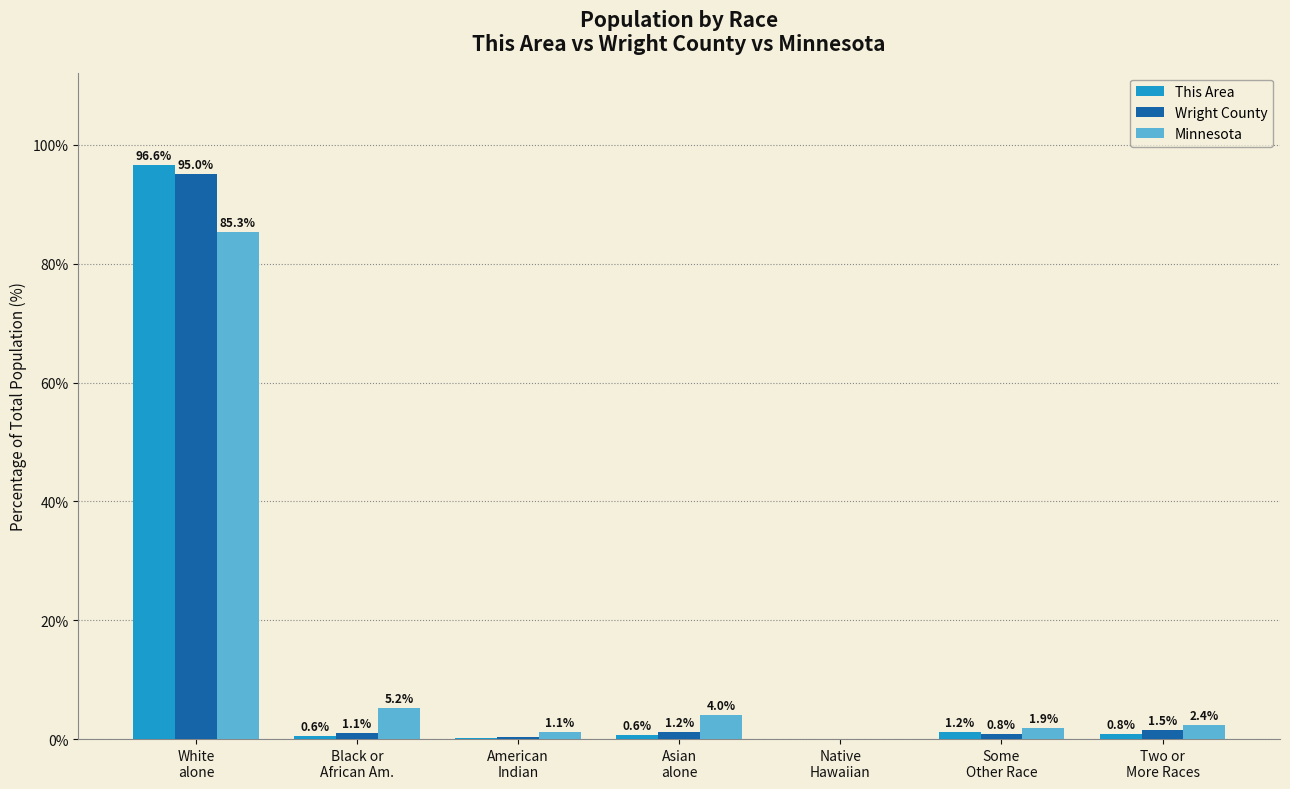

Which category has the highest value across all series?

White
alone